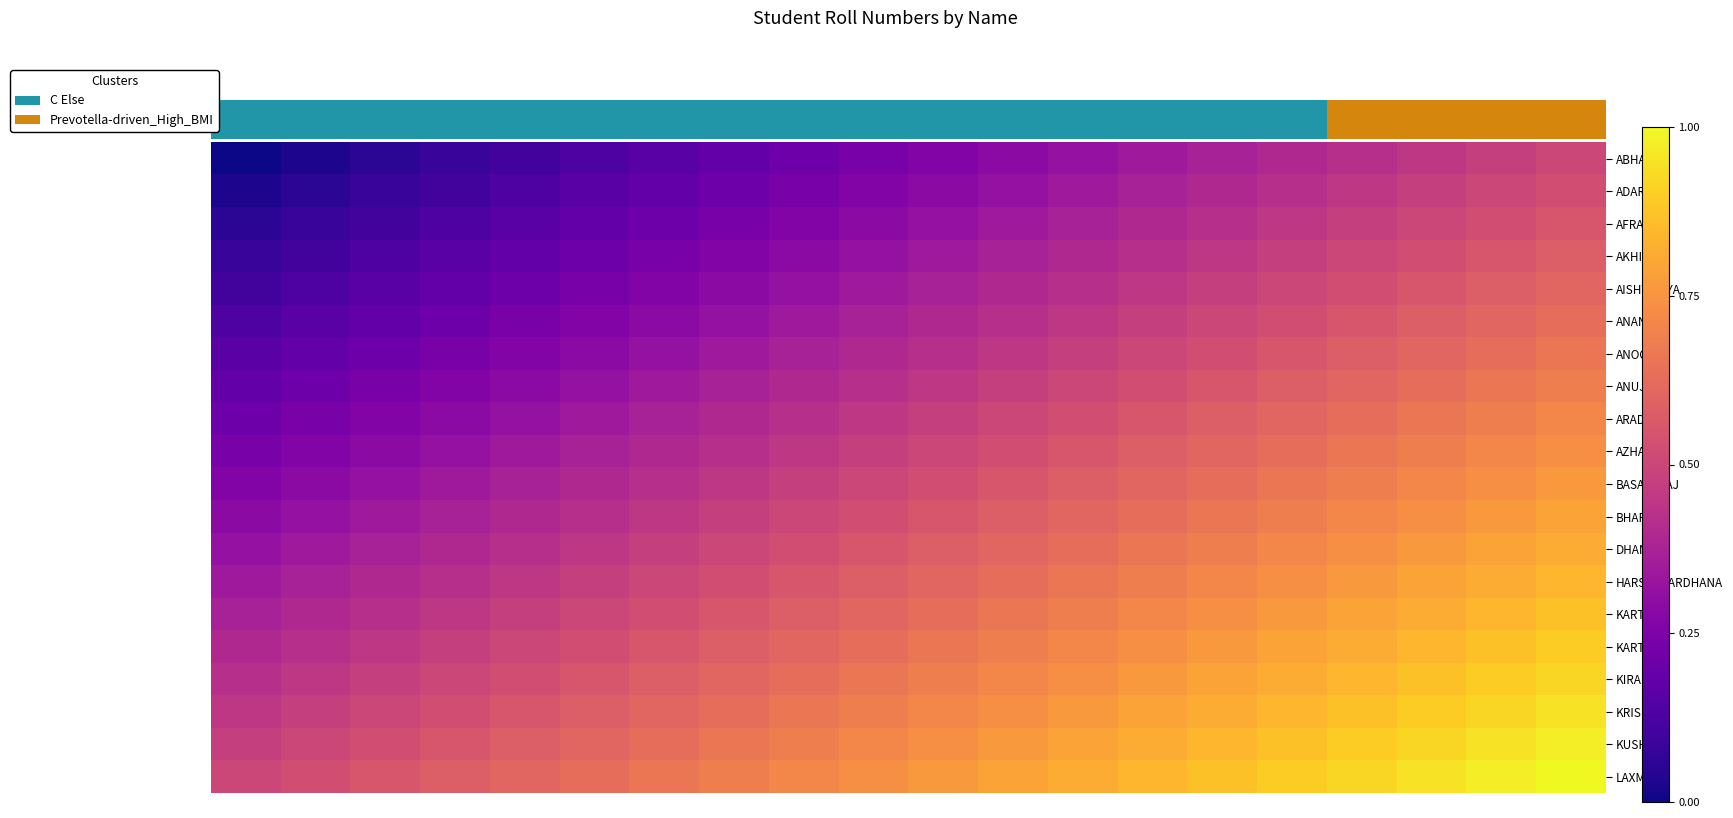

What is the maximum value shown in the chart?

1.0